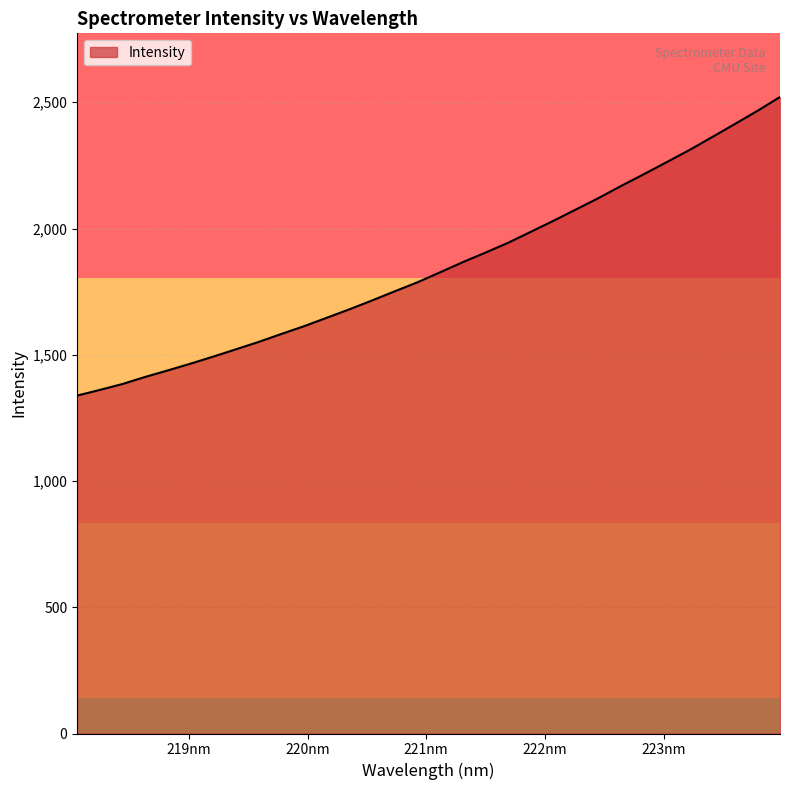

What is the difference between the maximum and minimum values?

1182.6